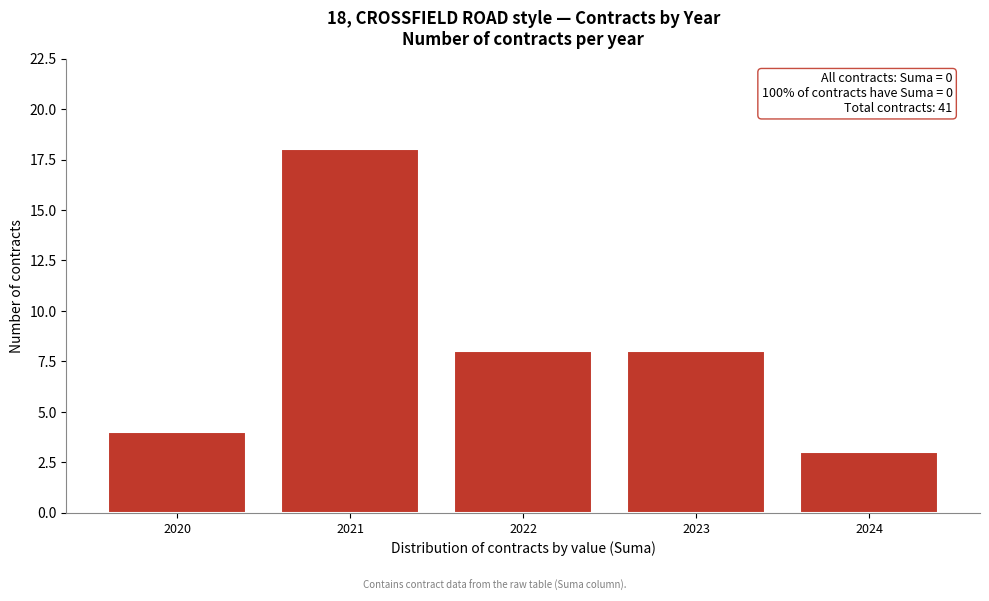

Reading right to left, extract all data points from this chart.

3	8	8	18	4